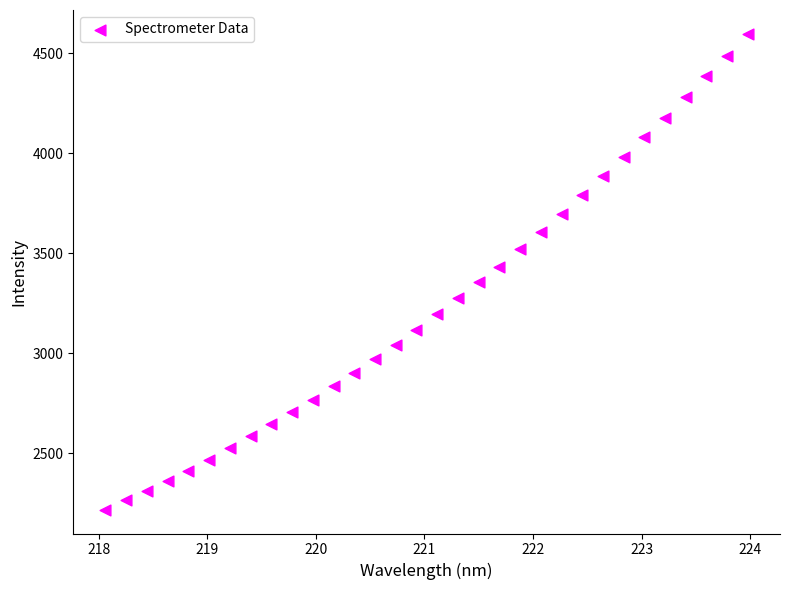

What is the range of Y values (max minus min)?

2379.9